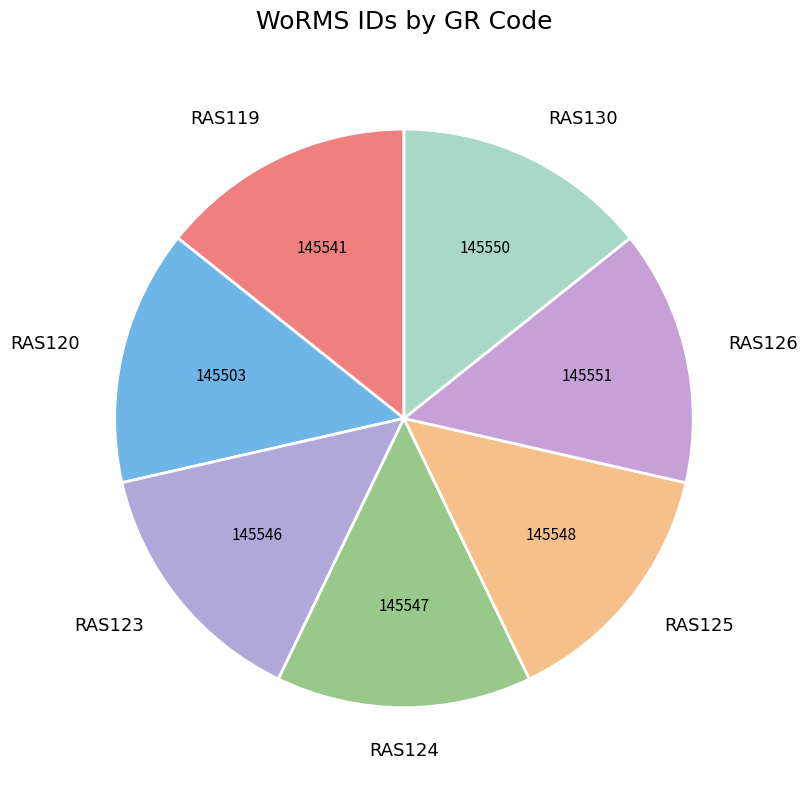

Does RAS120 represent more than half of the total?

No